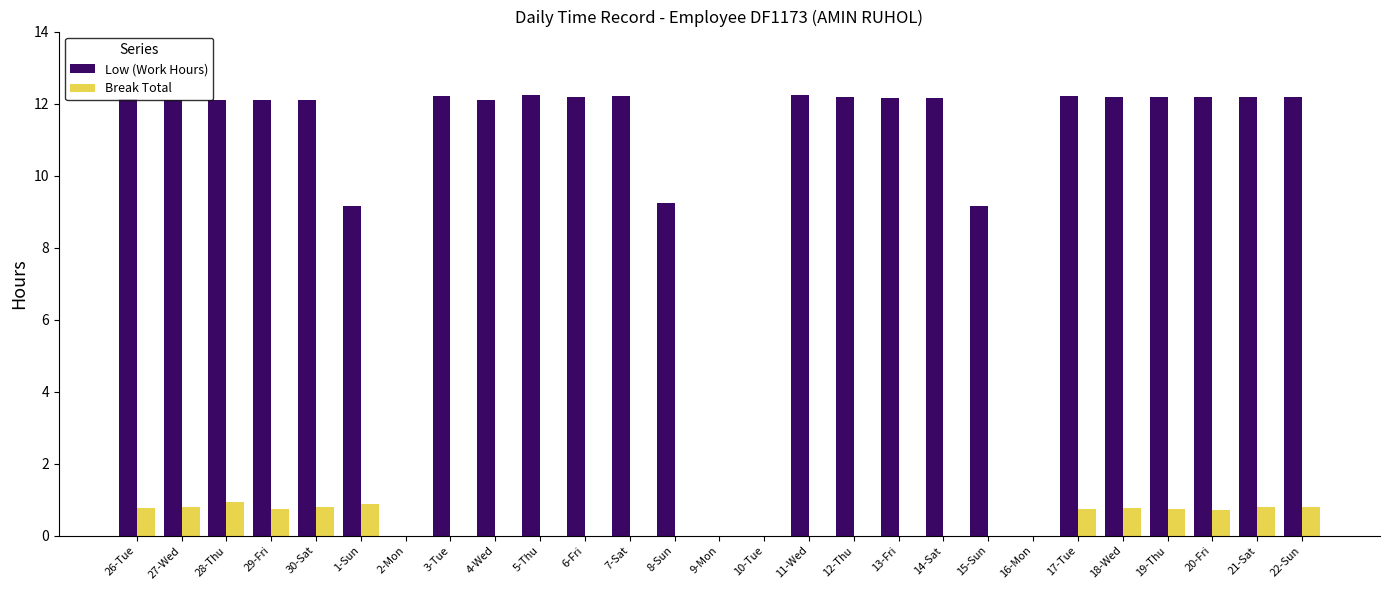

What is the highest value of the Break Total series?

0.9